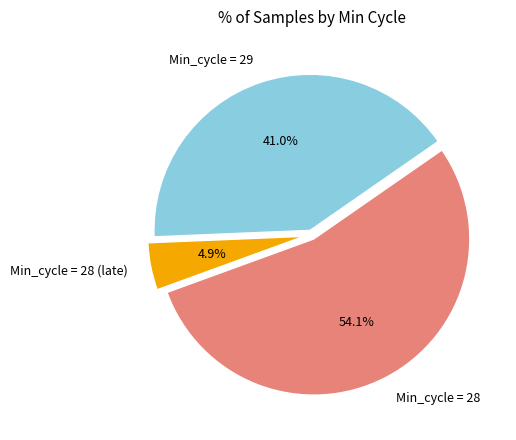

To the nearest percent, what is the difference between the largest and smallest slice percentages?

49%